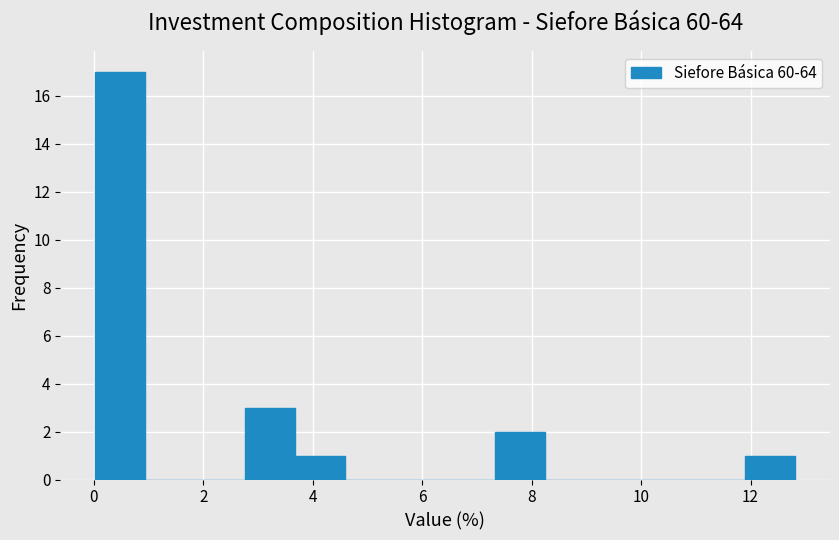

Reading left to right, list every bar in this chart as the range it spans on the x-axis followed by its height. Neither the bar edges nor the heights are printed on the chart, so give them approximately, as read against the axes.

0.0 to 1.0: 17
1.0 to 1.8: 0
1.8 to 2.8: 0
2.8 to 3.6: 3
3.6 to 4.6: 1
4.6 to 5.6: 0
5.6 to 6.4: 0
6.4 to 7.4: 0
7.4 to 8.2: 2
8.2 to 9.2: 0
9.2 to 10.0: 0
10.0 to 11.0: 0
11.0 to 11.8: 0
11.8 to 12.8: 1